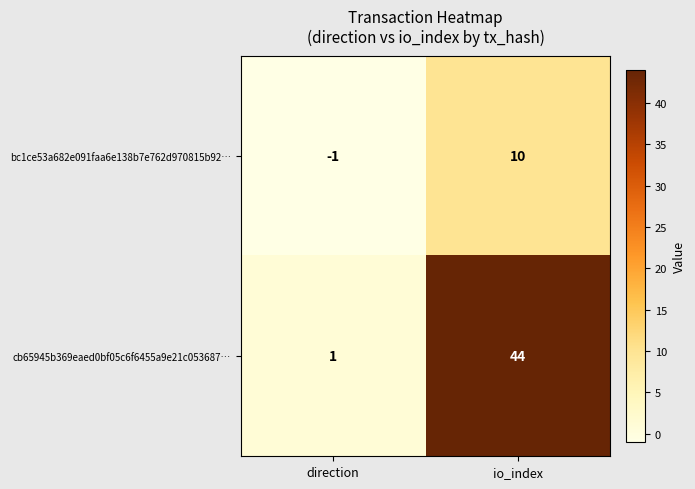

What is the difference between the bc1ce53a682e091faa6e138b7e762d970815b92… values at direction and io_index?

11